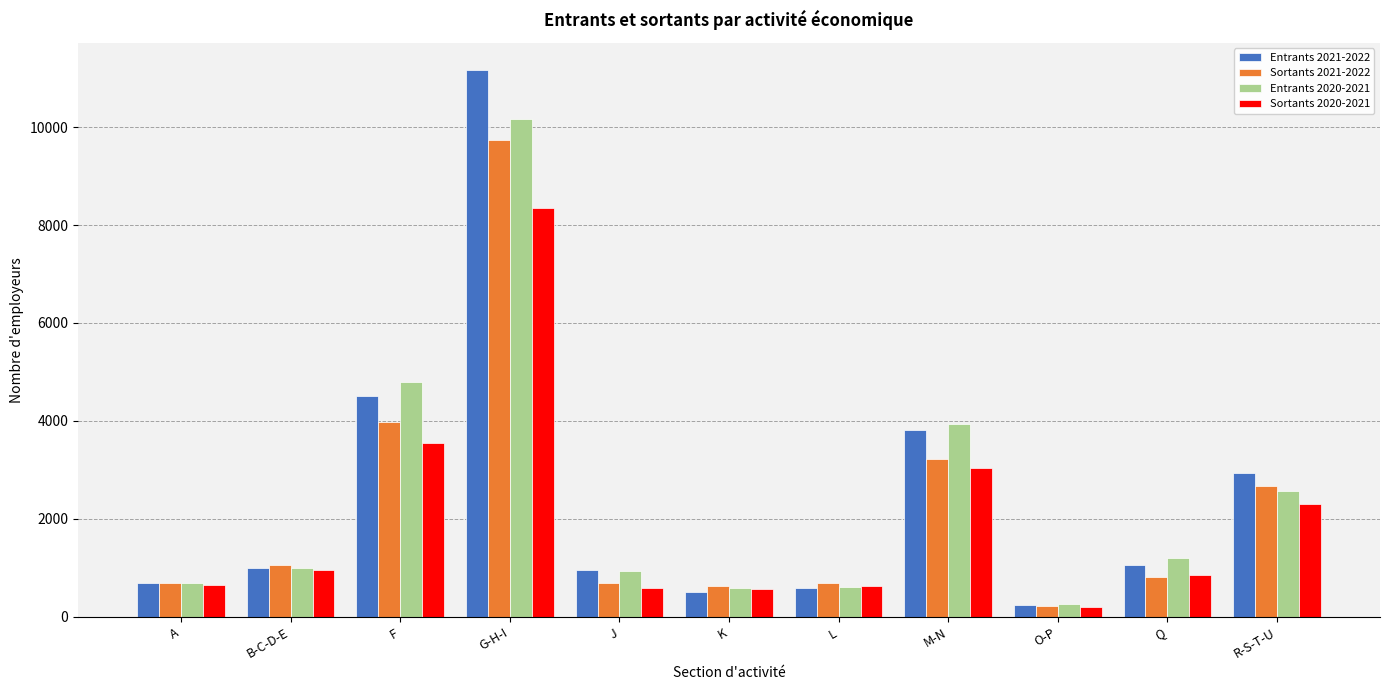

What is the label of the 9th bar from the right?

F